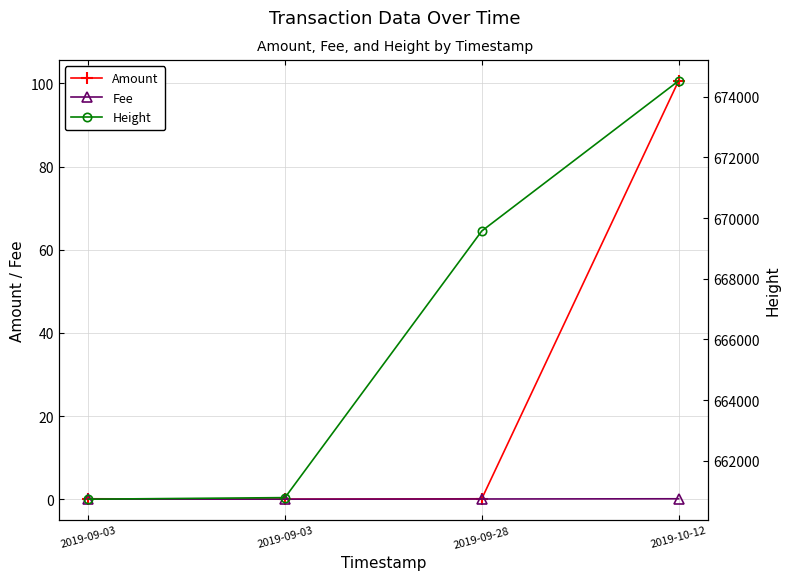

Rank the series by their maximum value, from lowest to highest.

Fee, Amount, Height